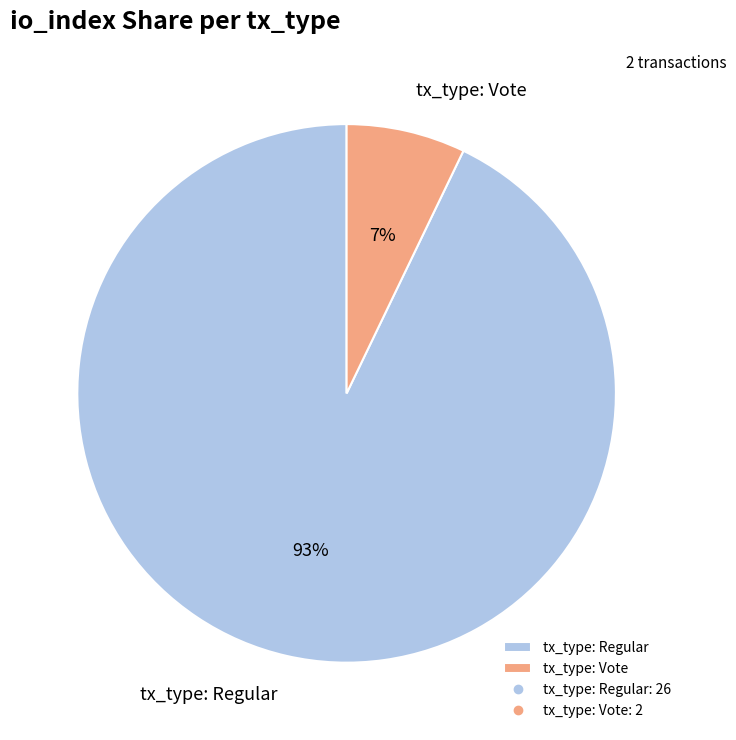

Which category has the biggest portion of the pie?

tx_type: Regular